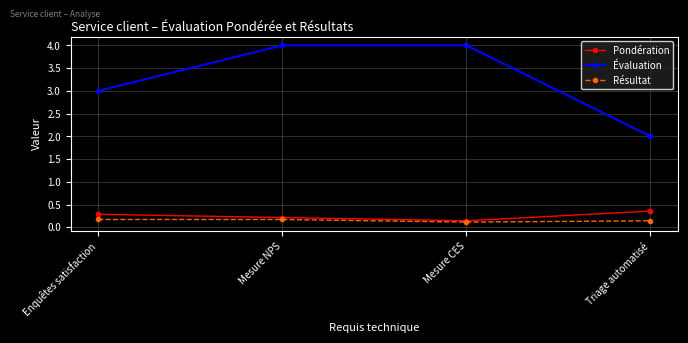

What is the difference between the highest and lowest values at Mesure NPS?

3.8